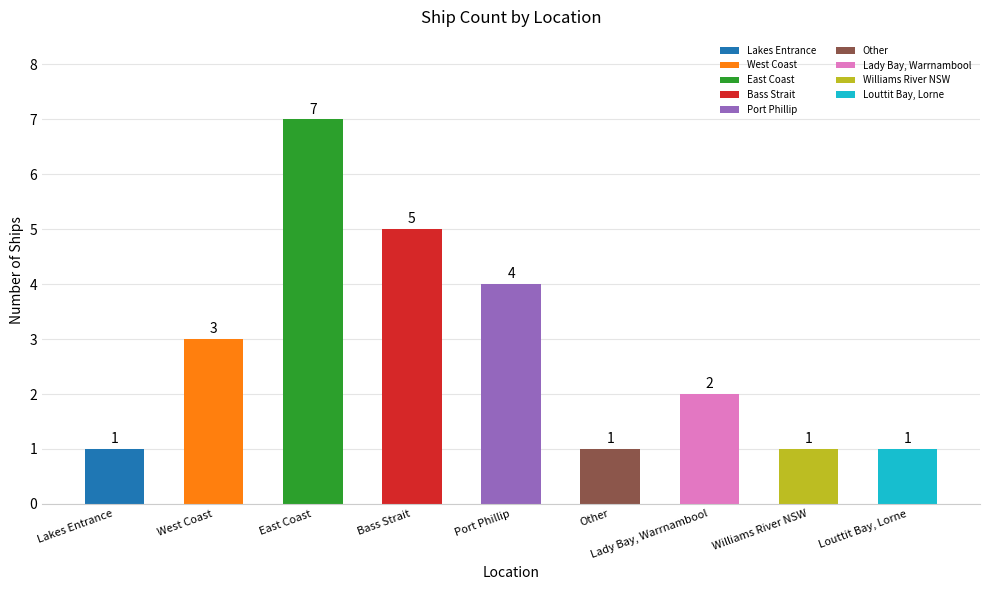

How many values are between 1 and 4?

7